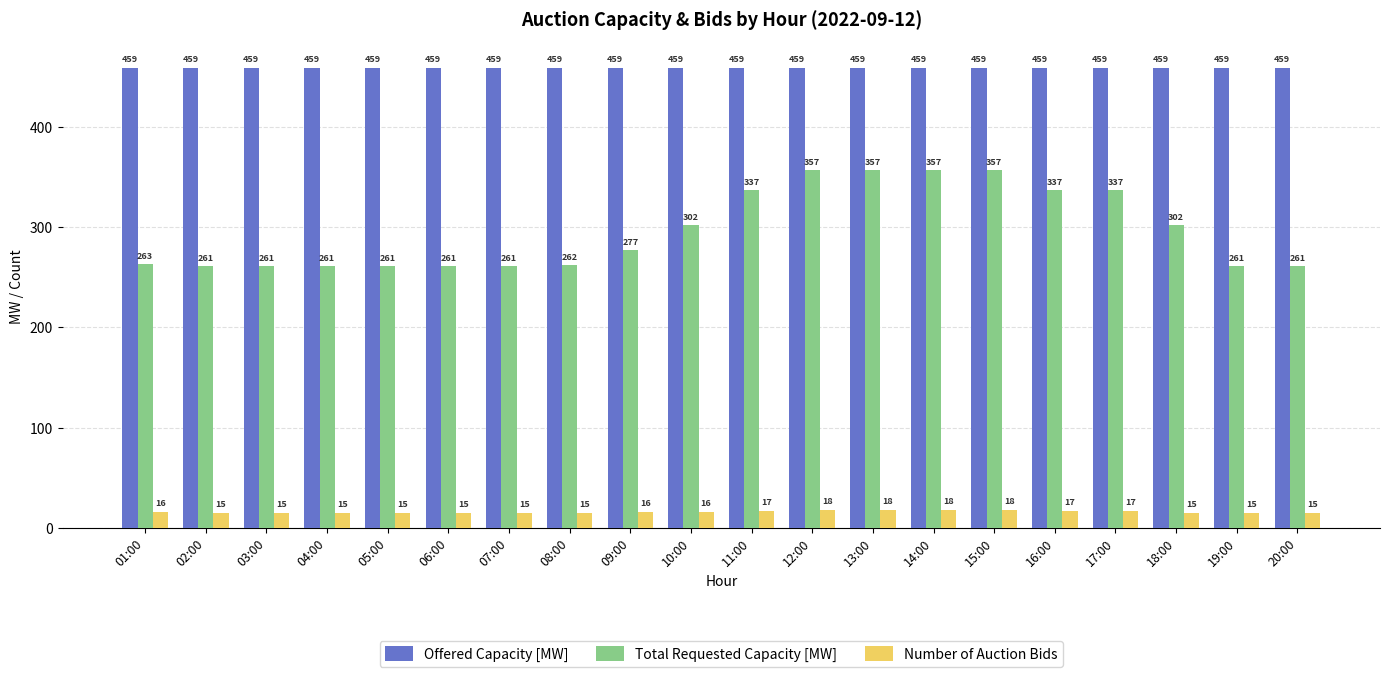

List the series in order of their peak value, lowest first.

Number of Auction Bids, Total Requested Capacity [MW], Offered Capacity [MW]